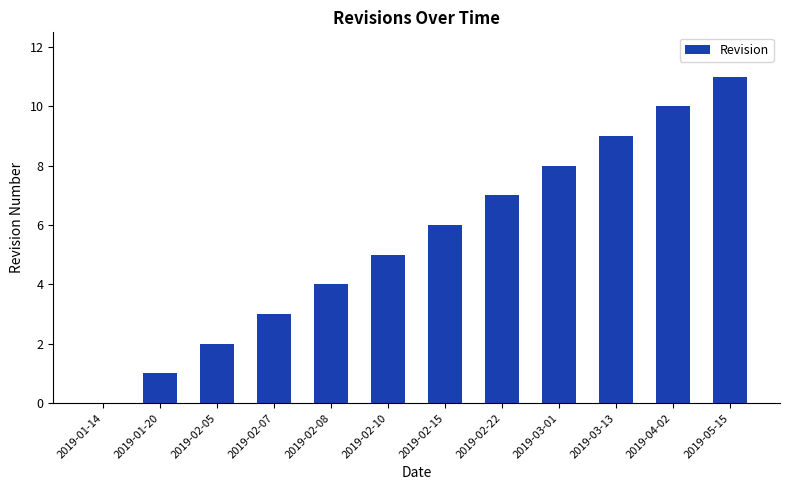

True or false: the data shows 1 at 2019-01-20.

True